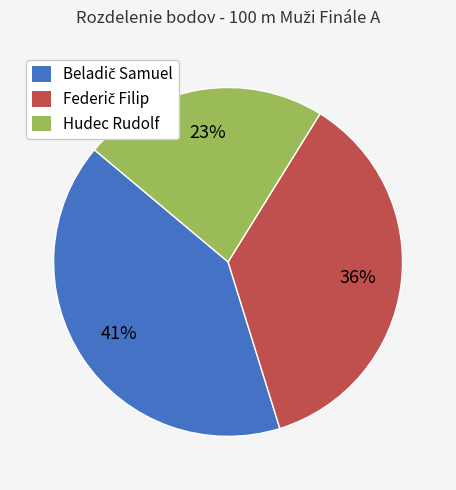

To the nearest percent, what is the average slice percentage?

33%